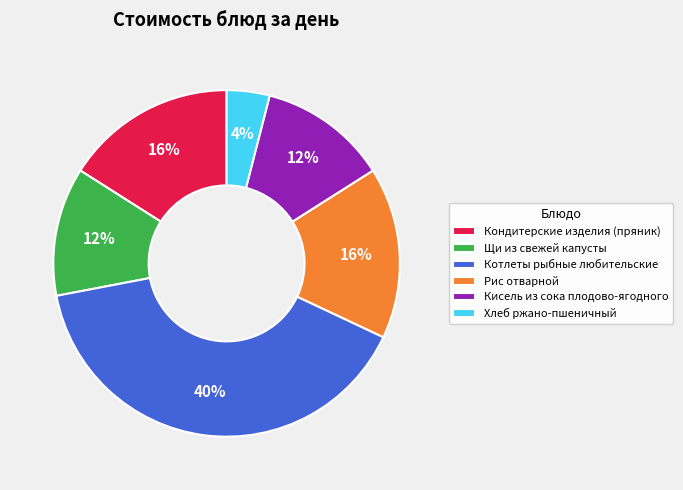

How many segments does this pie chart have?

6